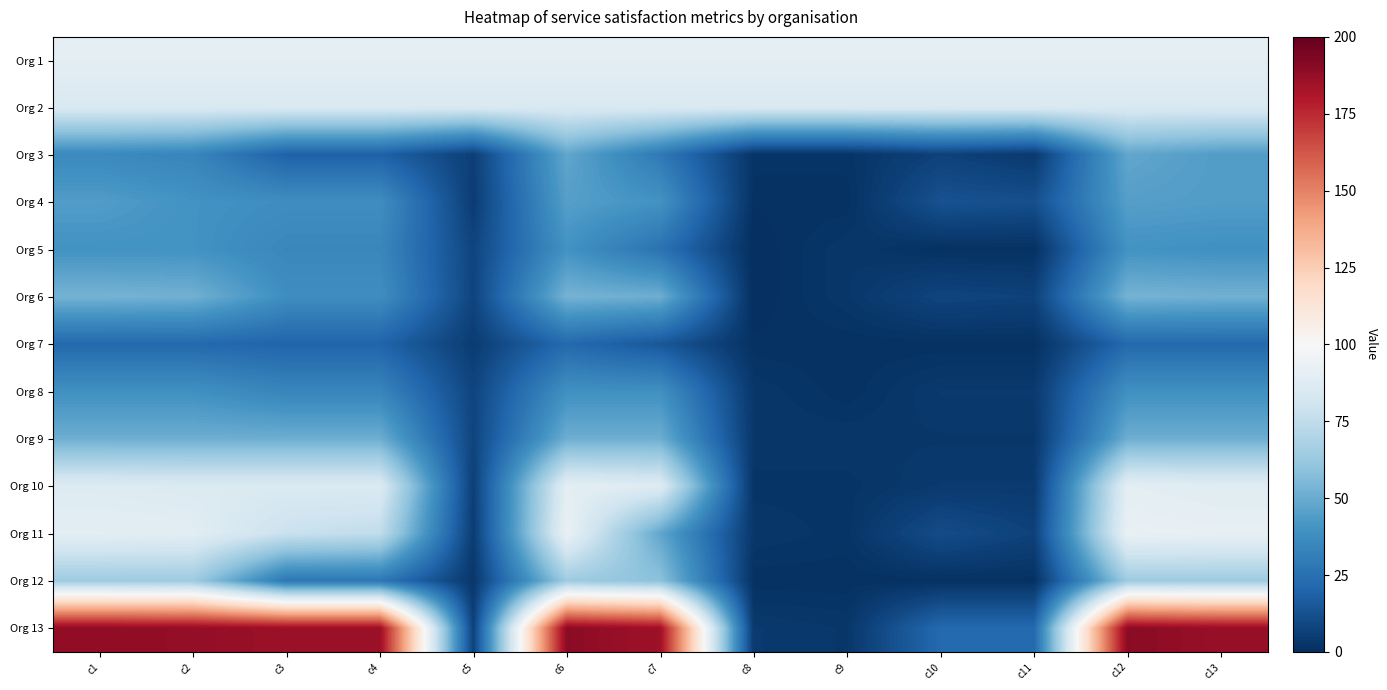

Reading left to right, list all the values displayed in this chart.

Org 1: c1=90	c2=90	c3=90	c4=90	c5=90	c6=90	c7=90	c8=90	c9=90	c10=90	c11=90	c12=90	c13=90
Org 2: c1=85	c2=85	c3=85	c4=85	c5=85	c6=85	c7=85	c8=85	c9=85	c10=85	c11=85	c12=85	c13=85
Org 3: c1=36	c2=34	c3=19	c4=19	c5=6	c6=48	c7=29	c8=2	c9=2	c10=7	c11=4	c12=48	c13=44
Org 4: c1=44	c2=40	c3=38	c4=38	c5=5	c6=45	c7=40	c8=1	c9=1	c10=13	c11=12	c12=45	c13=44
Org 5: c1=40	c2=40	c3=35	c4=35	c5=8	c6=40	c7=26	c8=0	c9=3	c10=1	c11=1	c12=40	c13=39
Org 6: c1=53	c2=52	c3=38	c4=38	c5=8	c6=53	c7=51	c8=0	c9=3	c10=8	c11=7	c12=53	c13=52
Org 7: c1=22	c2=22	c3=20	c4=20	c5=5	c6=22	c7=15	c8=1	c9=1	c10=1	c11=1	c12=22	c13=22
Org 8: c1=39	c2=39	c3=34	c4=34	c5=8	c6=39	c7=39	c8=3	c9=1	c10=4	c11=4	c12=39	c13=39
Org 9: c1=51	c2=51	c3=51	c4=51	c5=8	c6=51	c7=51	c8=3	c9=3	c10=3	c11=3	c12=51	c13=51
Org 10: c1=87	c2=86	c3=86	c4=86	c5=6	c6=90	c7=87	c8=2	c9=2	c10=4	c11=4	c12=90	c13=88
Org 11: c1=90	c2=89	c3=78	c4=75	c5=5	c6=93	c7=48	c8=3	c9=2	c10=11	c11=7	c12=93	c13=92
Org 12: c1=64	c2=64	c3=28	c4=28	c5=3	c6=64	c7=59	c8=1	c9=1	c10=1	c11=1	c12=64	c13=64
Org 13: c1=189	c2=188	c3=186	c4=186	c5=7	c6=190	c7=185	c8=4	c9=3	c10=22	c11=22	c12=190	c13=187